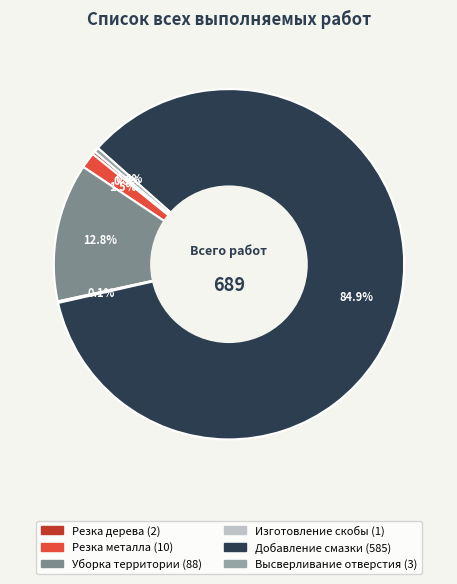

What is the majority slice?

Добавление смазки